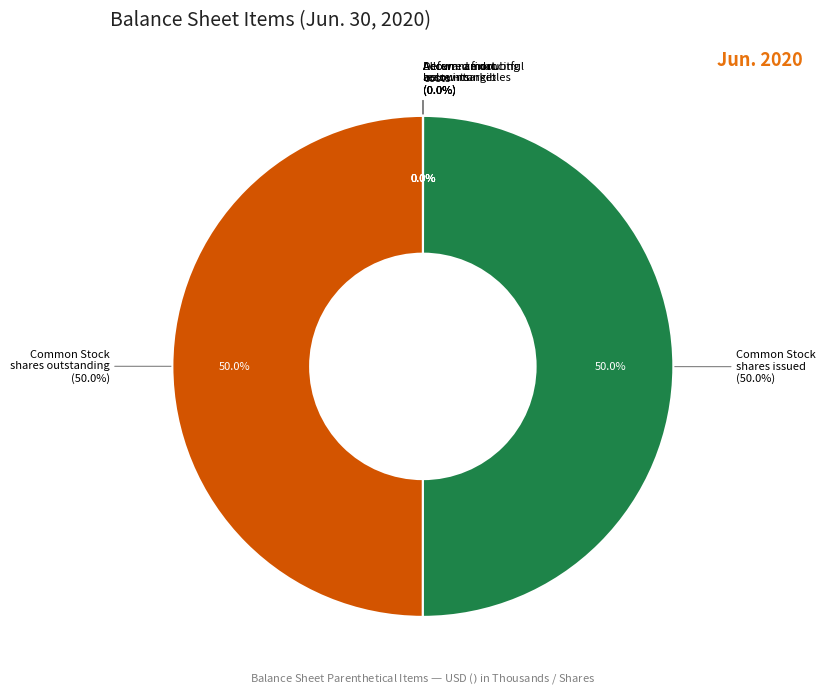

What is the total percentage of Common Stock shares outstanding and Accumulated amortization below-market?

50.0%